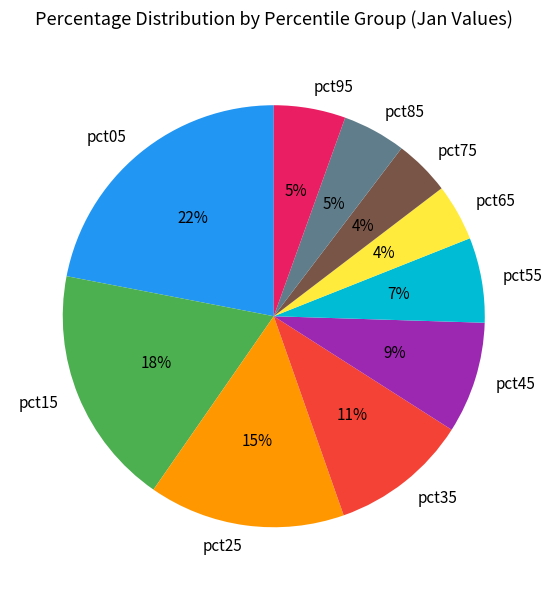

How many segments does this pie chart have?

10